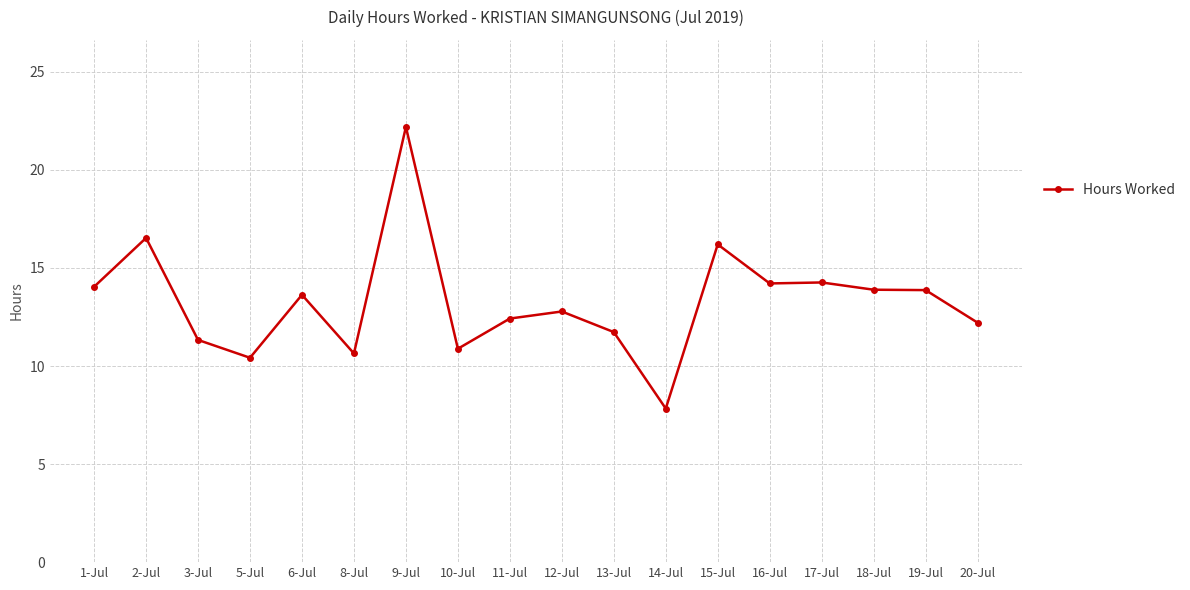

At which category does the data reach its first local peak?

2-Jul